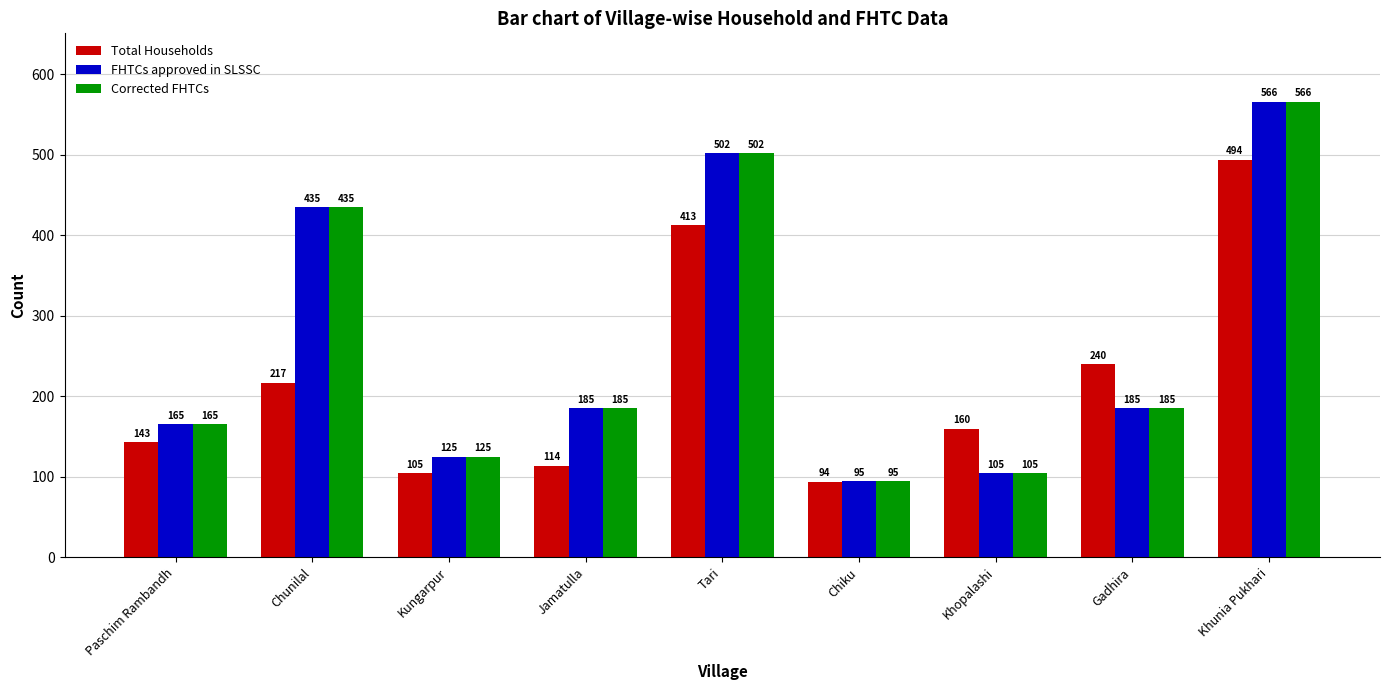

Which category has the lowest value in the FHTCs approved in SLSSC series?

Chiku